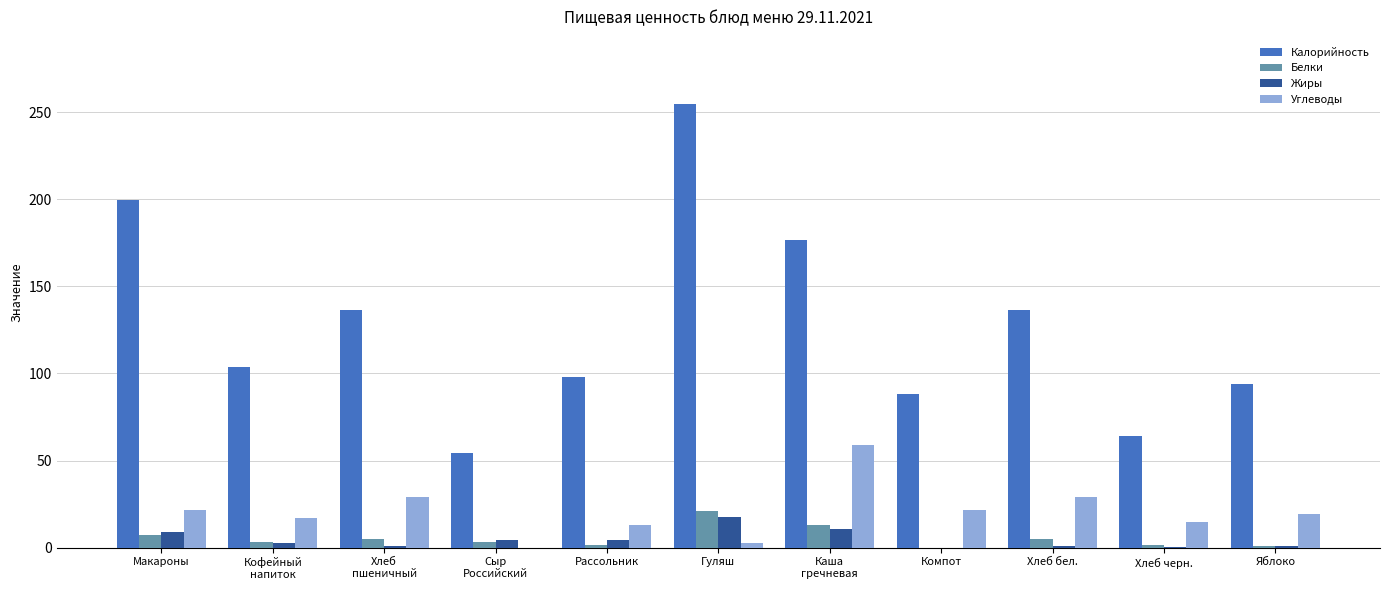

What is the sum of the Калорийность values at Гуляш and Рассольник?

352.8